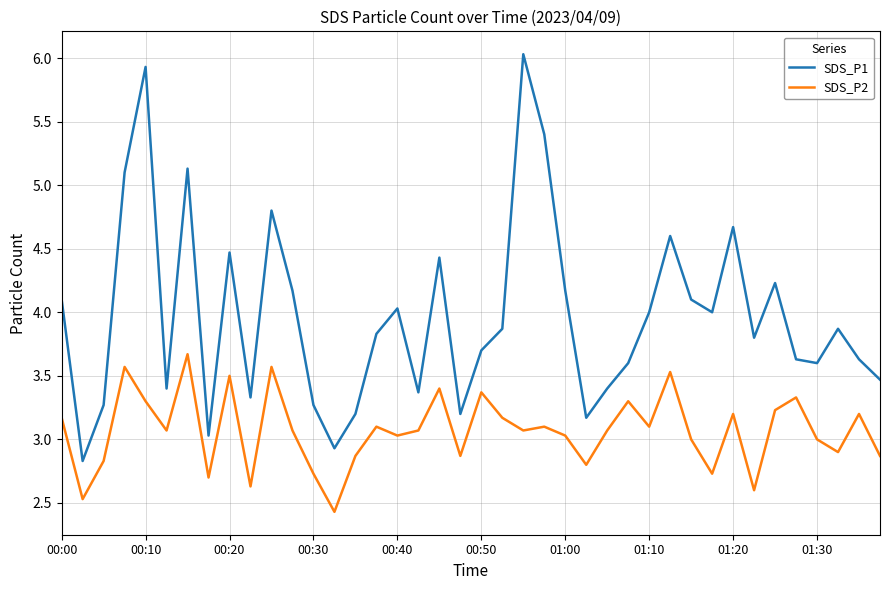

Rank the series by their average value, from lowest to highest.

SDS_P2, SDS_P1